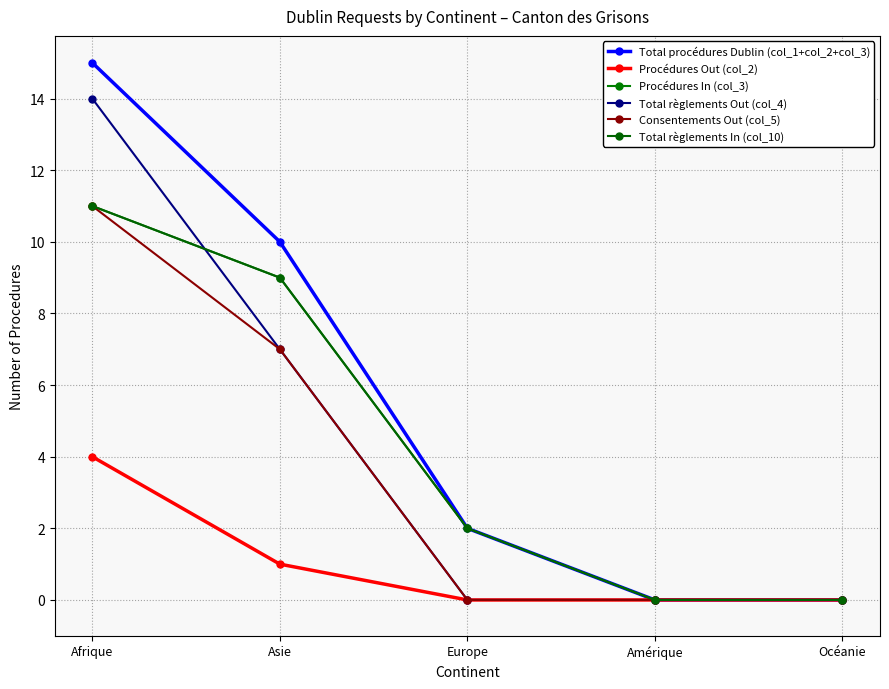

Which category has the highest value in the Procédures In (col_3) series?

Afrique